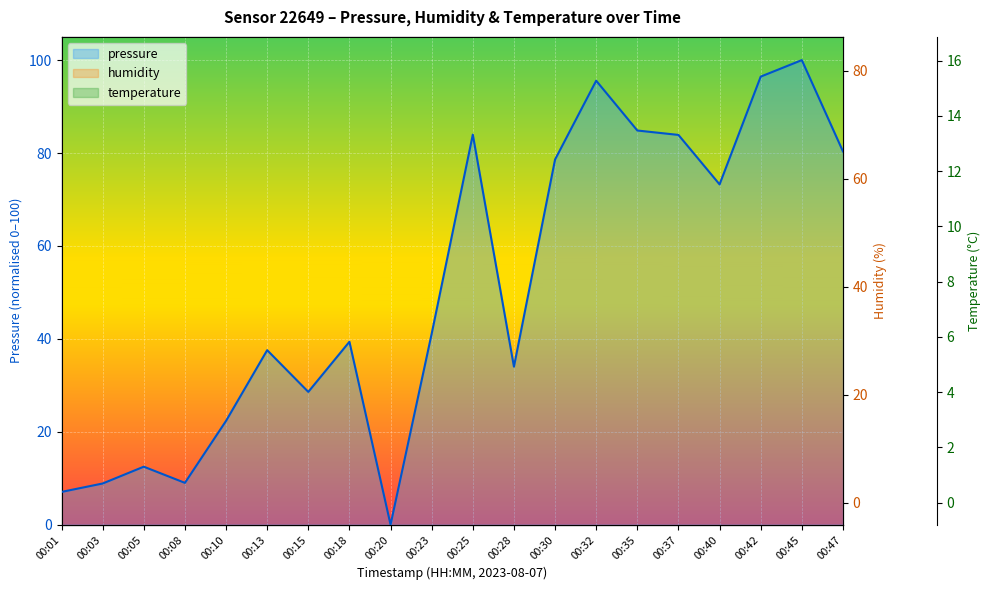

Which series has the largest total across all categories?

humidity